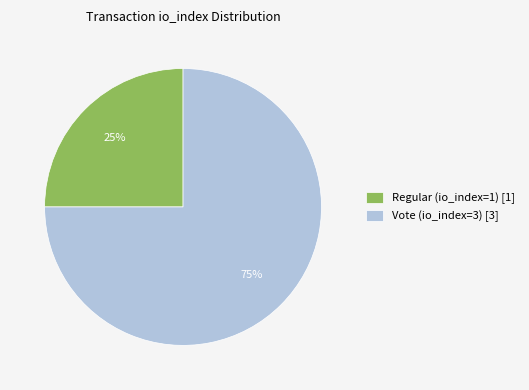

To the nearest percent, what percentage of the pie is Regular (io_index=1)?

25%